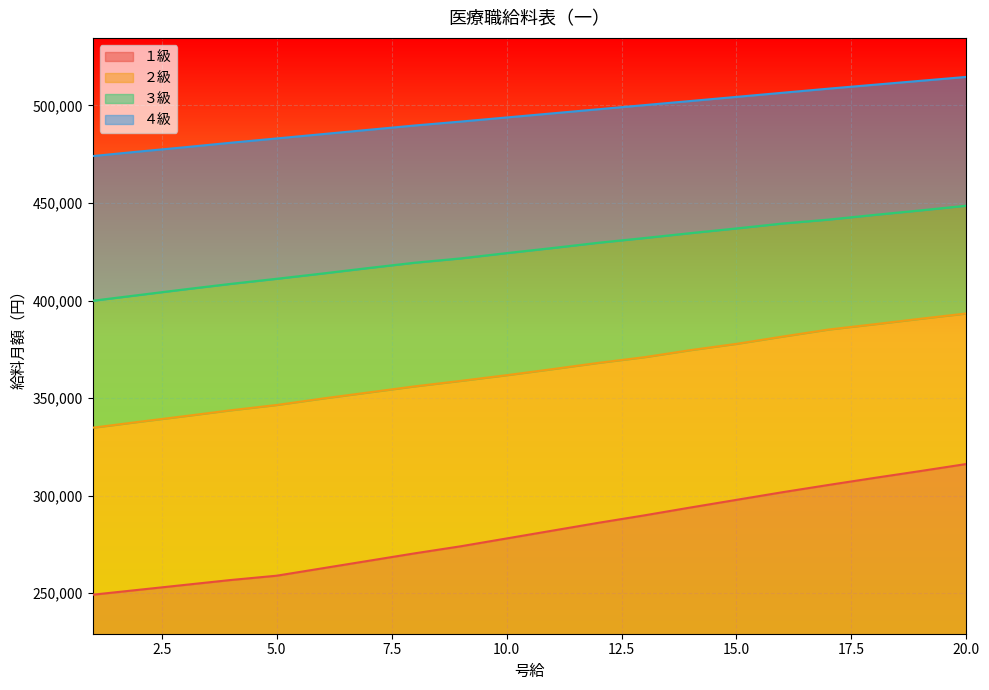

How many data points in ４級 are above 495967?

9